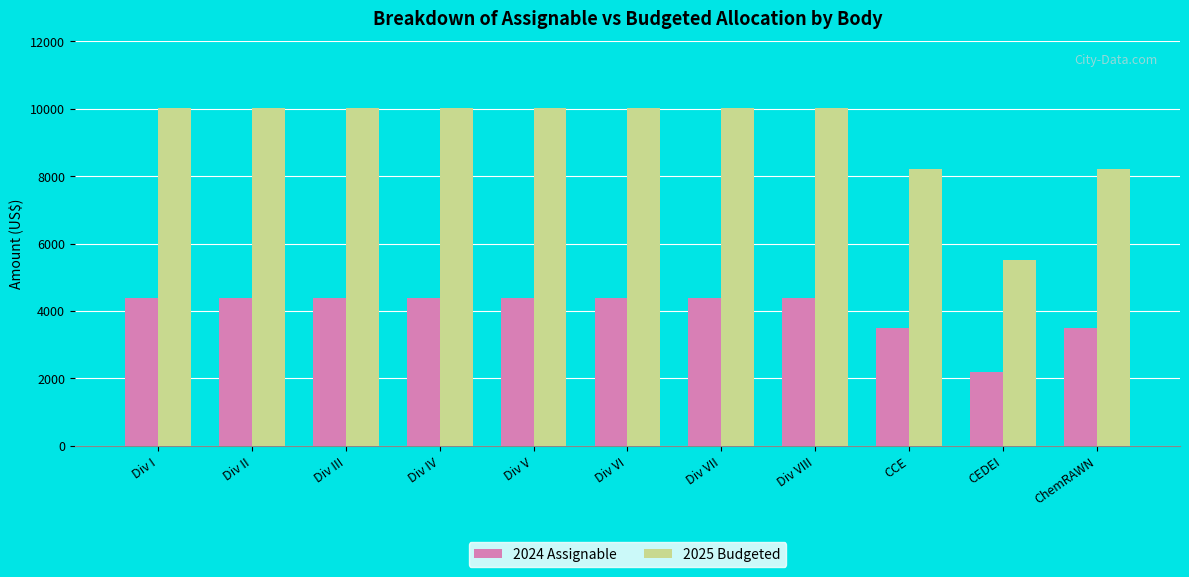

Is the value of 2024 Assignable at Div V greater than the value of 2025 Budgeted at CCE?

No